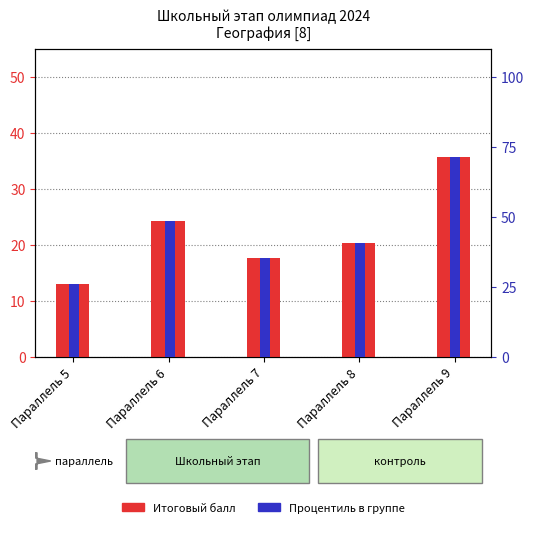

What is the sum of all Итоговый балл values?

110.8